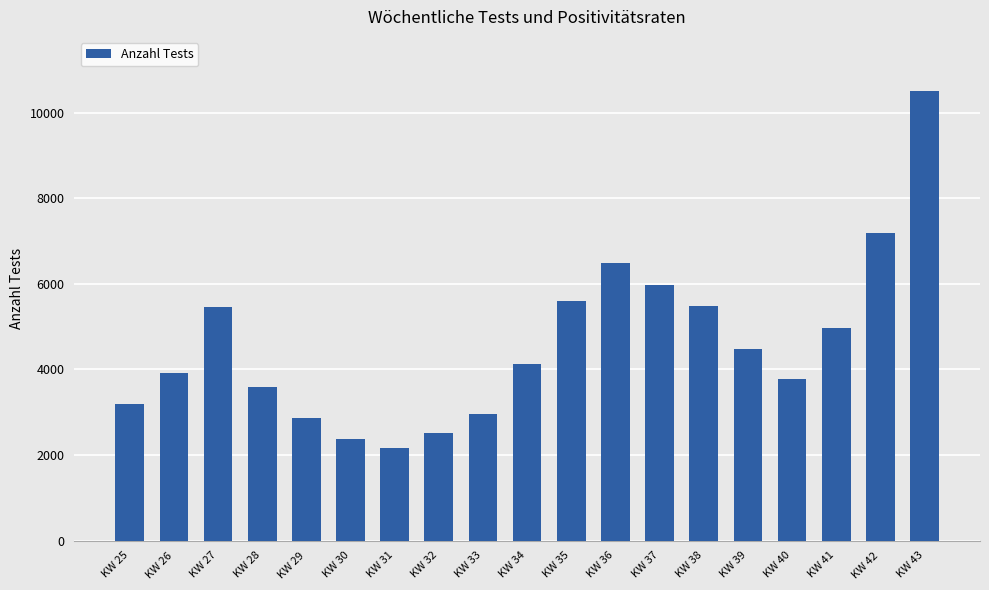

Between KW 40 and KW 37, which is larger?

KW 37